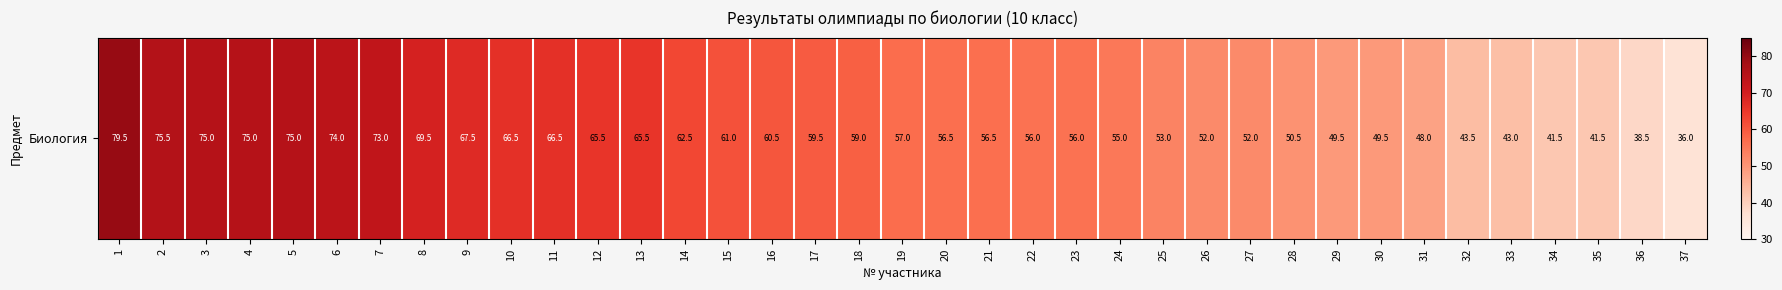

What is the smallest value displayed?

36.0